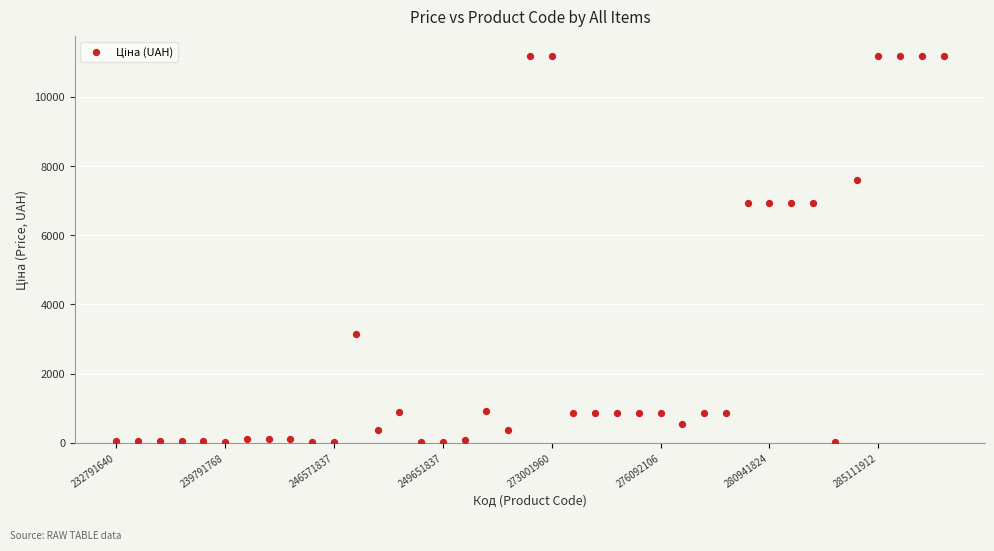

What is the range of Y values (max minus min)?

11160.6